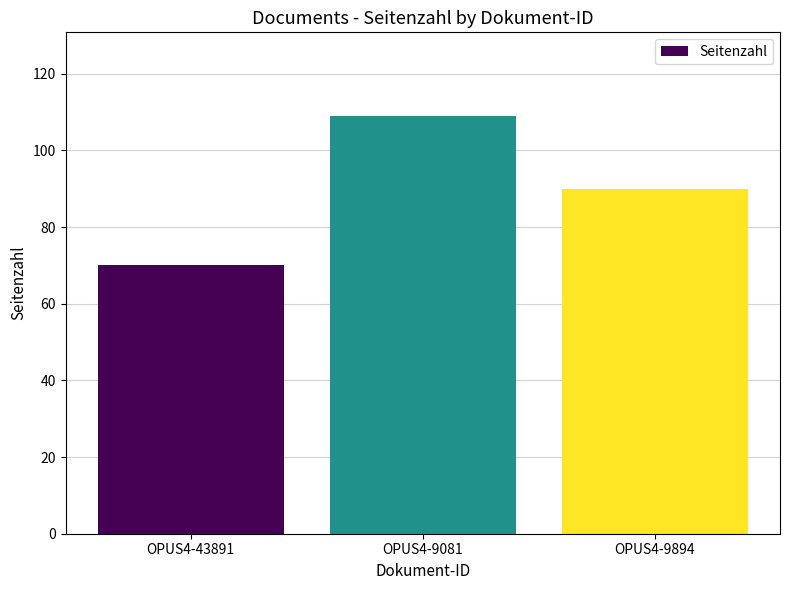

True or false: the data shows 62 at OPUS4-9081.

False